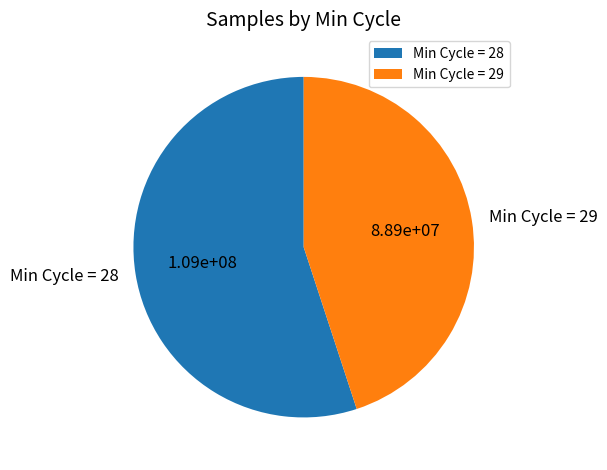

Do Min Cycle = 28 and Min Cycle = 29 together represent more than half of the pie?

Yes